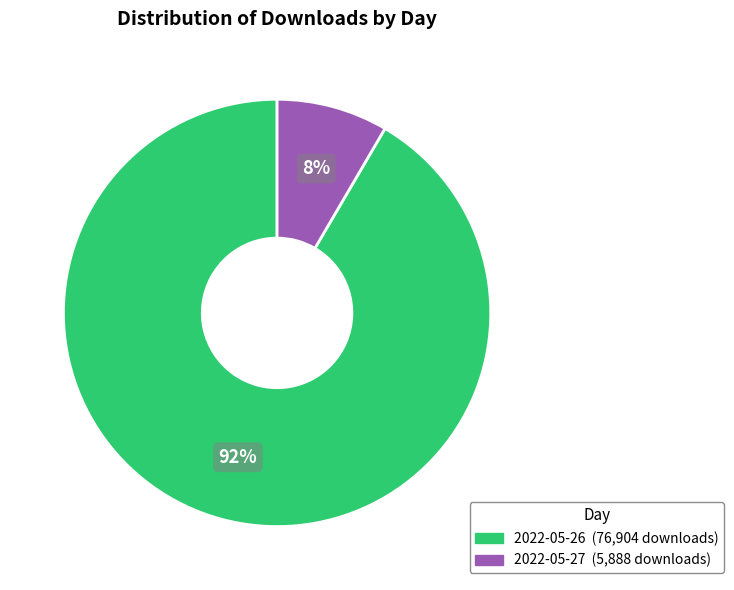

Rank the categories by value from lowest to highest.

2022-05-27, 2022-05-26